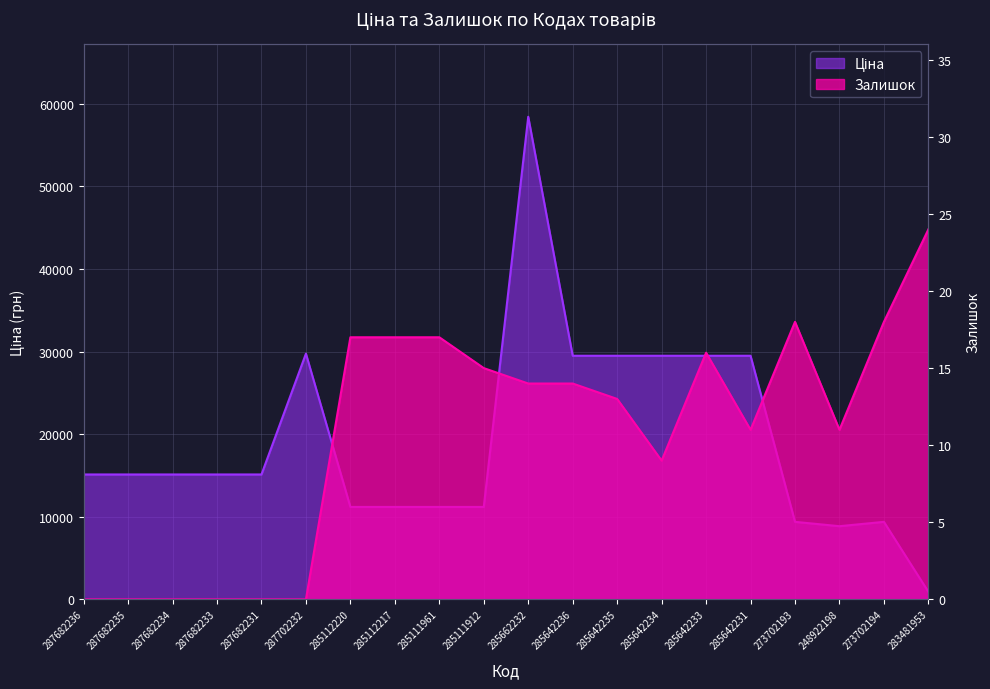

How many lines are shown in the chart?

2